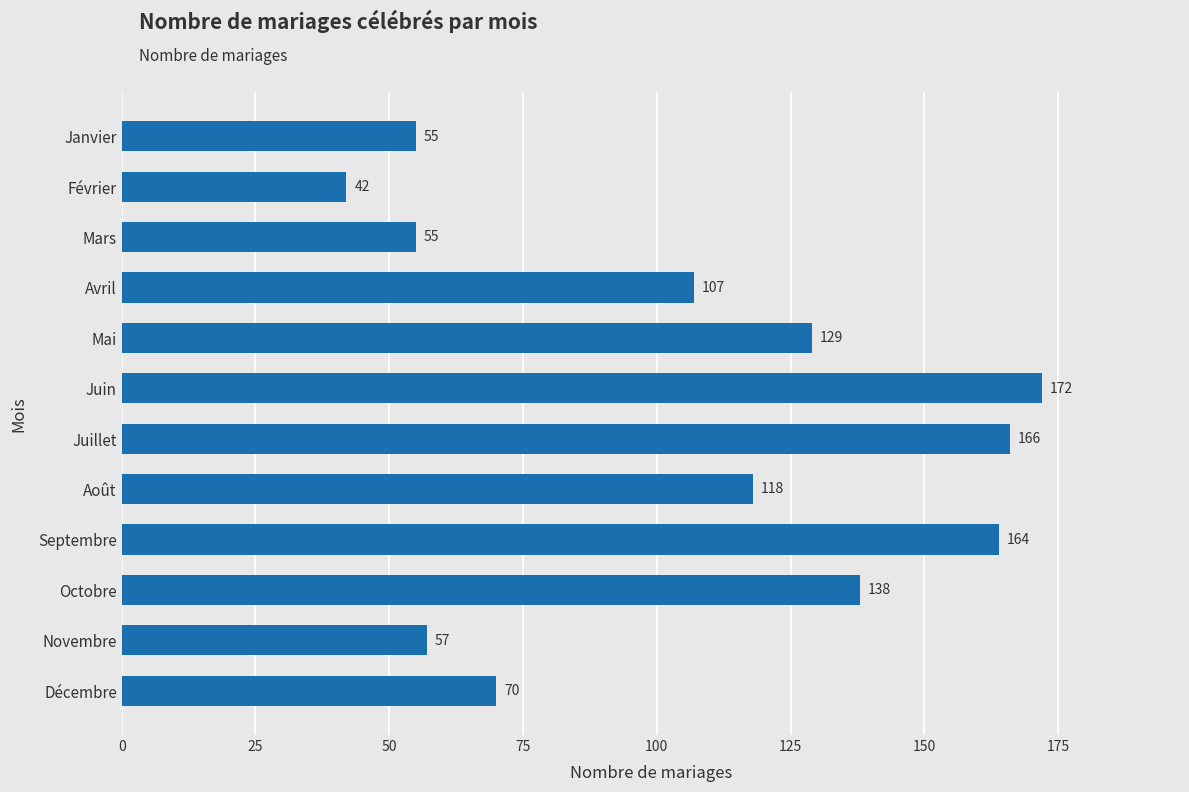

Which label corresponds to the smallest value in the chart?

Février